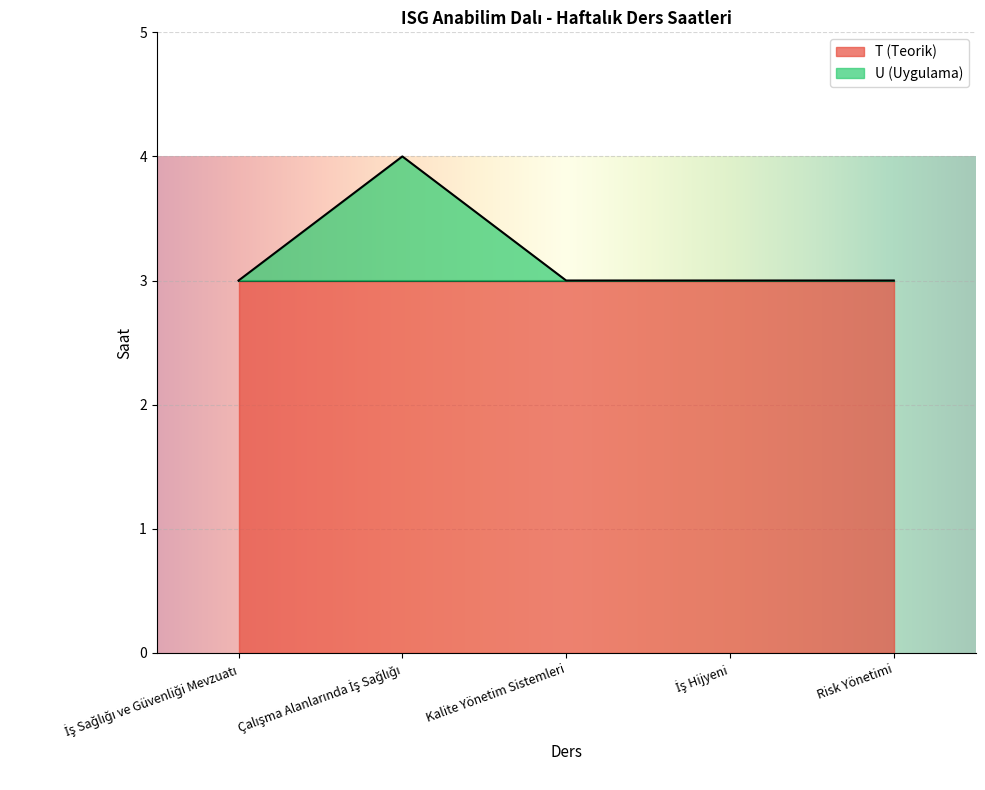

Approximately how many times larger is the value at İş Hijyeni compared to İş Sağlığı ve Güvenliği Mevzuatı?

1.0